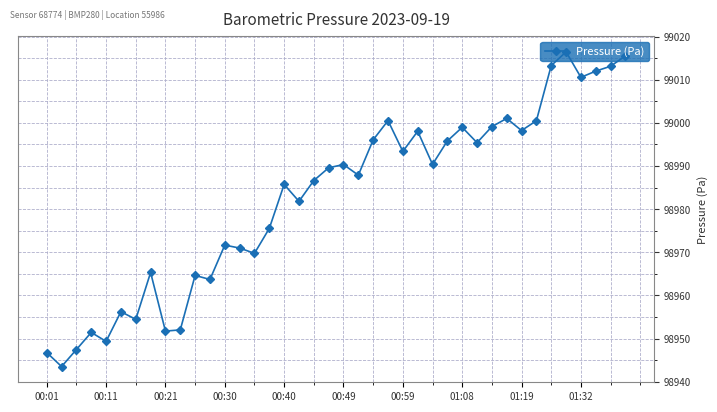

What is the difference between the maximum and minimum values?

73.0